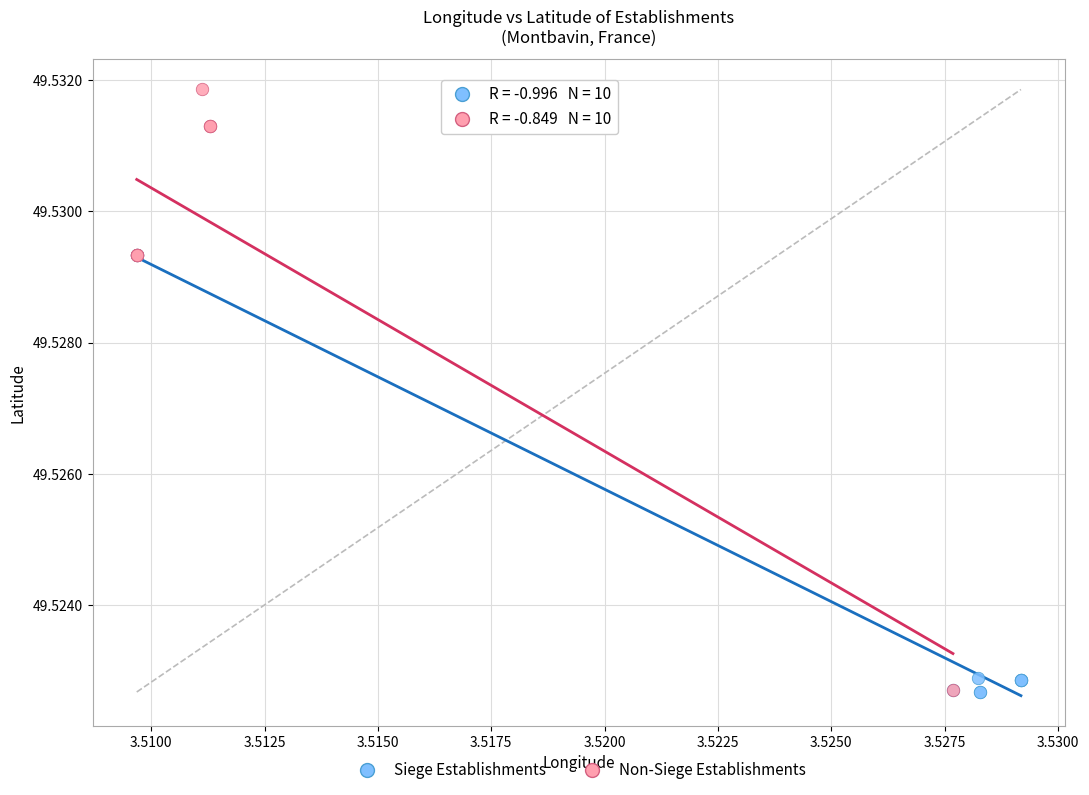

Which series reaches the maximum Y coordinate?

Non-Siege Establishments